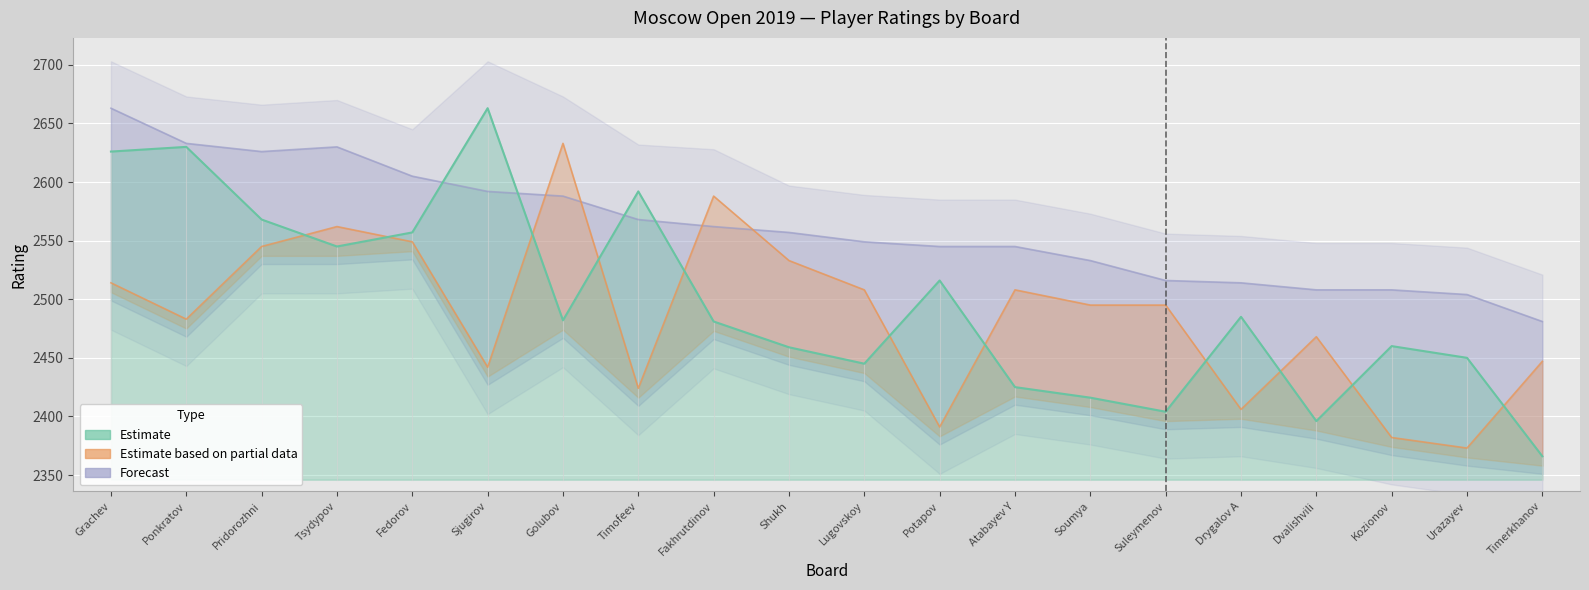

Reading left to right, extract all data points from this chart.

Estimate: Grachev=2626	Ponkratov=2630	Pridorozhni=2568	Tsydypov=2545	Fedorov=2557	Sjugirov=2663	Golubov=2482	Timofeev=2592	Fakhrutdinov=2481	Shukh=2459	Lugovskoy=2445	Potapov=2516	Atabayev Y=2425	Soumya=2416	Suleymenov=2404	Drygalov A=2485	Dvalishvili=2396	Kozionov=2460	Urazayev=2450	Timerkhanov=2366
Estimate based on partial data: Grachev=2514	Ponkratov=2483	Pridorozhni=2545	Tsydypov=2562	Fedorov=2549	Sjugirov=2442	Golubov=2633	Timofeev=2424	Fakhrutdinov=2588	Shukh=2533	Lugovskoy=2508	Potapov=2391	Atabayev Y=2508	Soumya=2495	Suleymenov=2495	Drygalov A=2406	Dvalishvili=2468	Kozionov=2382	Urazayev=2373	Timerkhanov=2447
Forecast: Grachev=2663	Ponkratov=2633	Pridorozhni=2626	Tsydypov=2630	Fedorov=2605	Sjugirov=2592	Golubov=2588	Timofeev=2568	Fakhrutdinov=2562	Shukh=2557	Lugovskoy=2549	Potapov=2545	Atabayev Y=2545	Soumya=2533	Suleymenov=2516	Drygalov A=2514	Dvalishvili=2508	Kozionov=2508	Urazayev=2504	Timerkhanov=2481